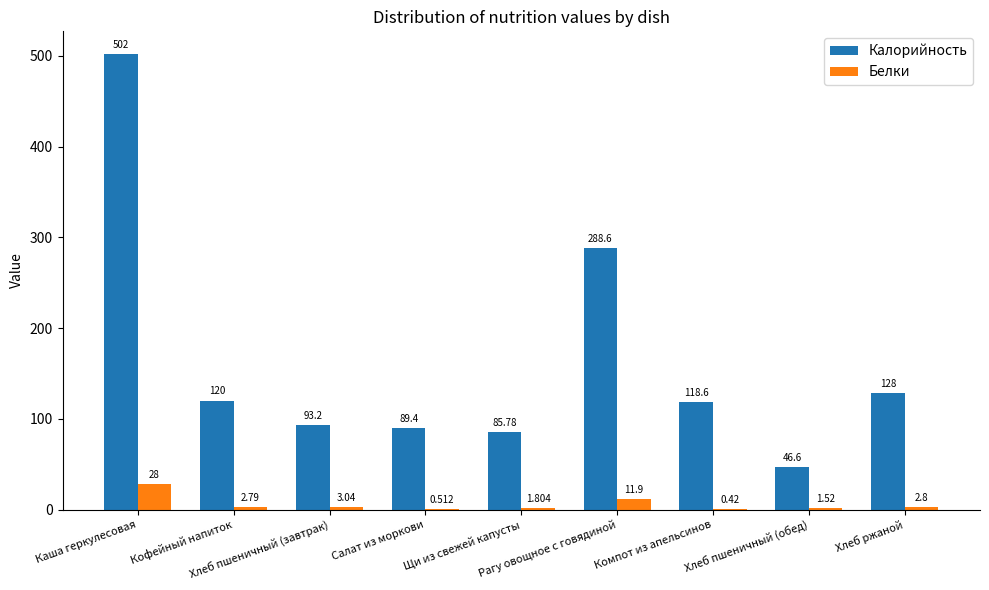

Where is Калорийность nearest to the value 274?

Рагу овощное с говядиной